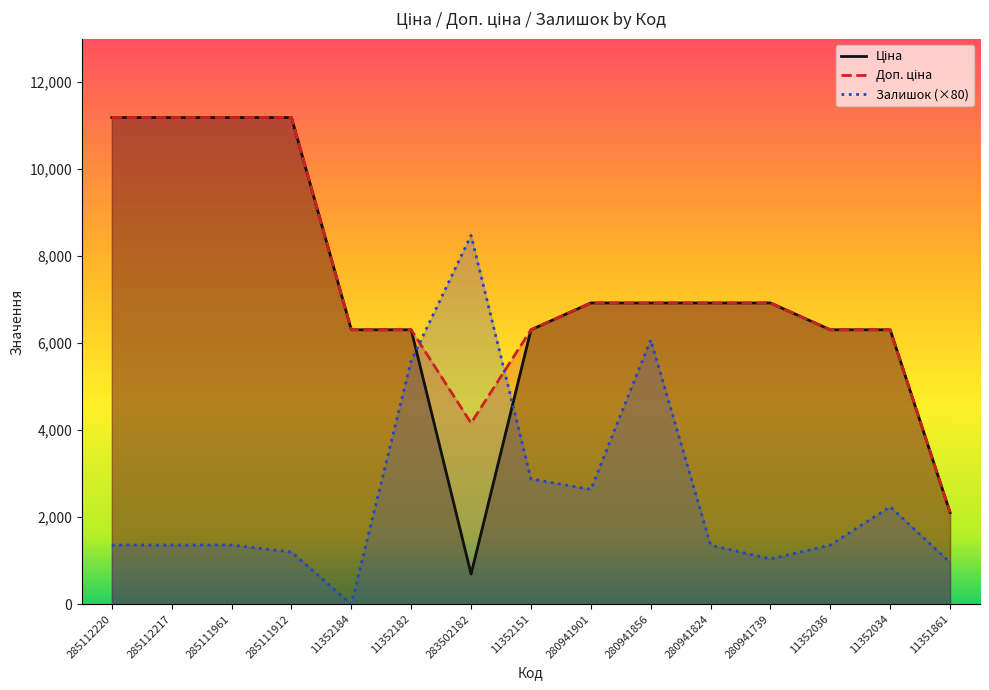

How many values in the Залишок (×80) series are below 1360?

4